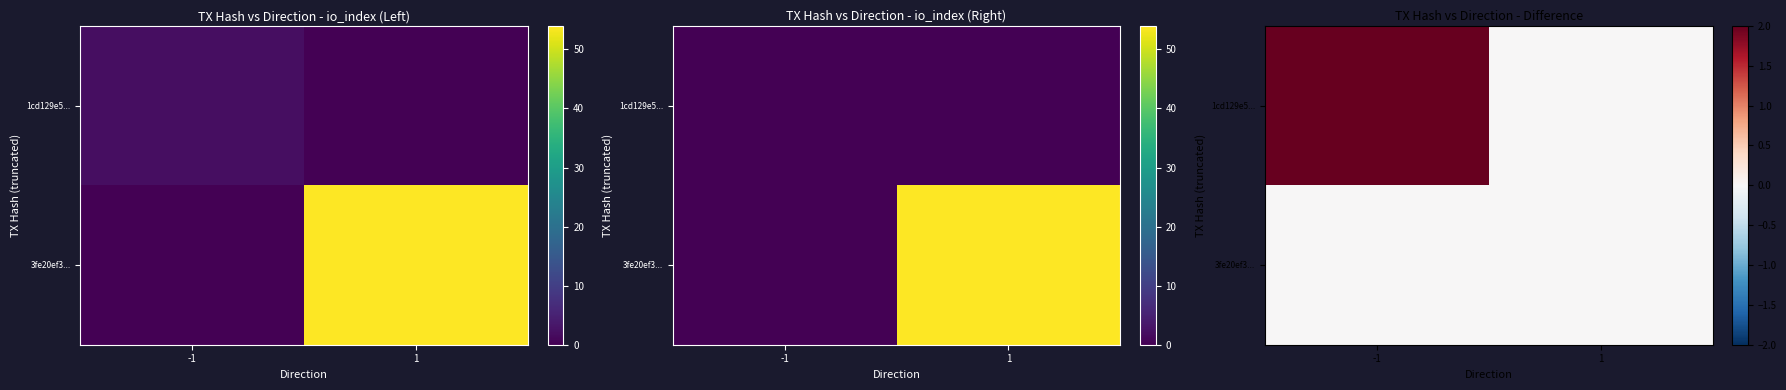

How many distinct data groups are displayed?

2